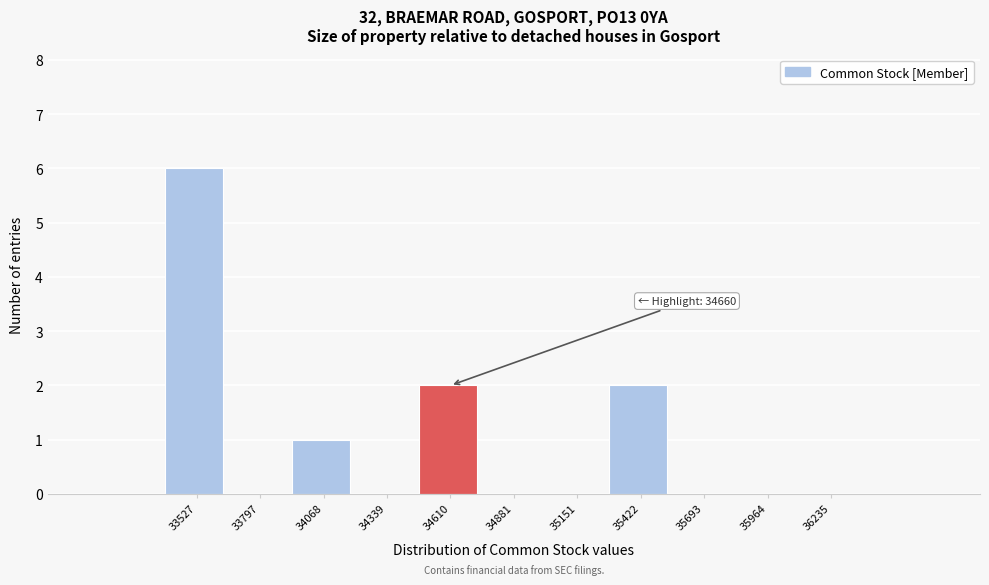

Reading left to right, what are all the values shown in this chart?

33527=6	33797=0	34068=1	34339=0	34610=2	34881=0	35151=0	35422=2	35693=0	35964=0	36235=0